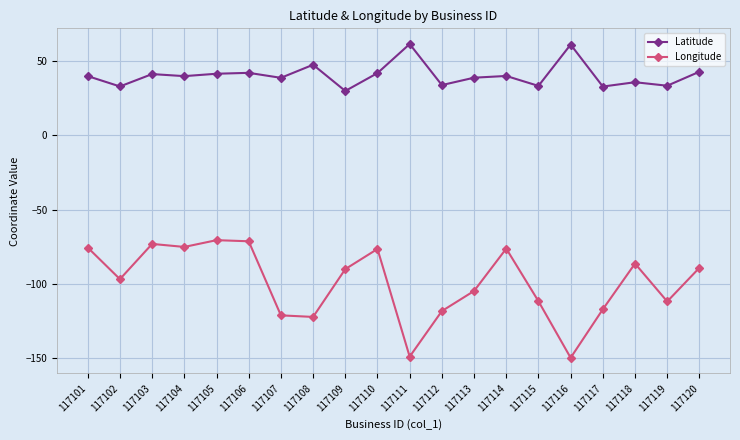

What is the value of the Latitude point at the 13th from the left?

38.9